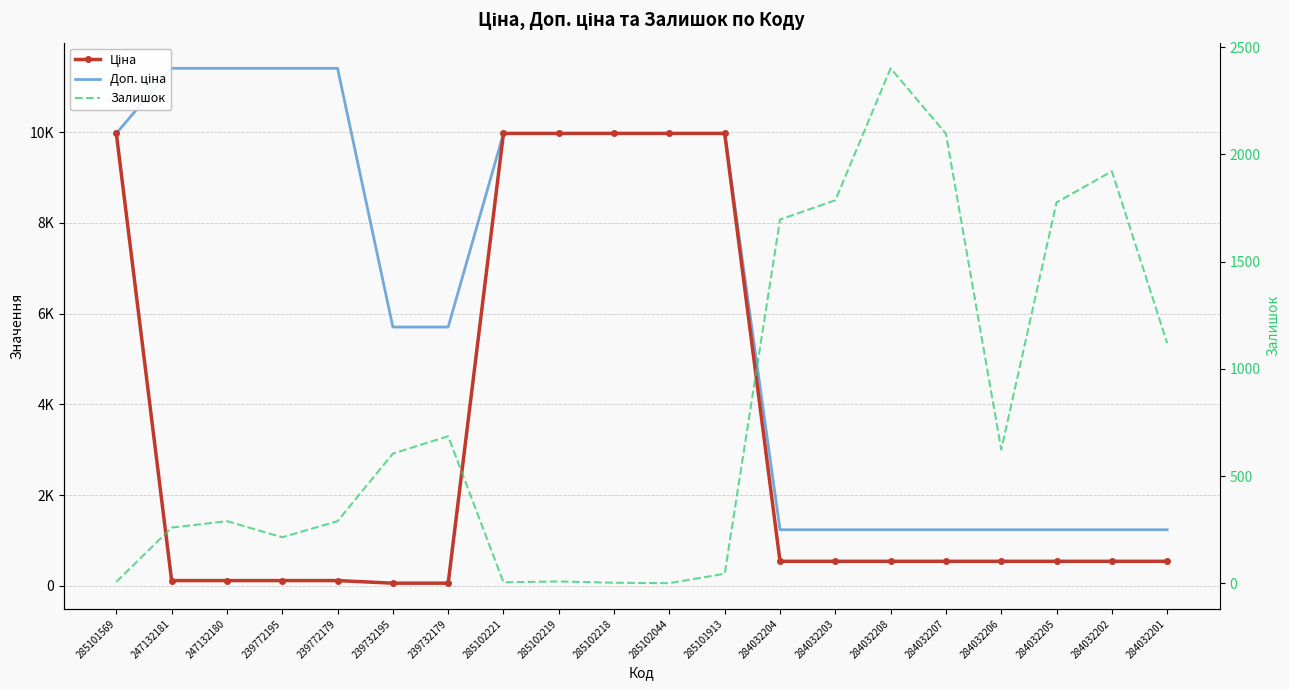

Count the number of categories in the chart.

20